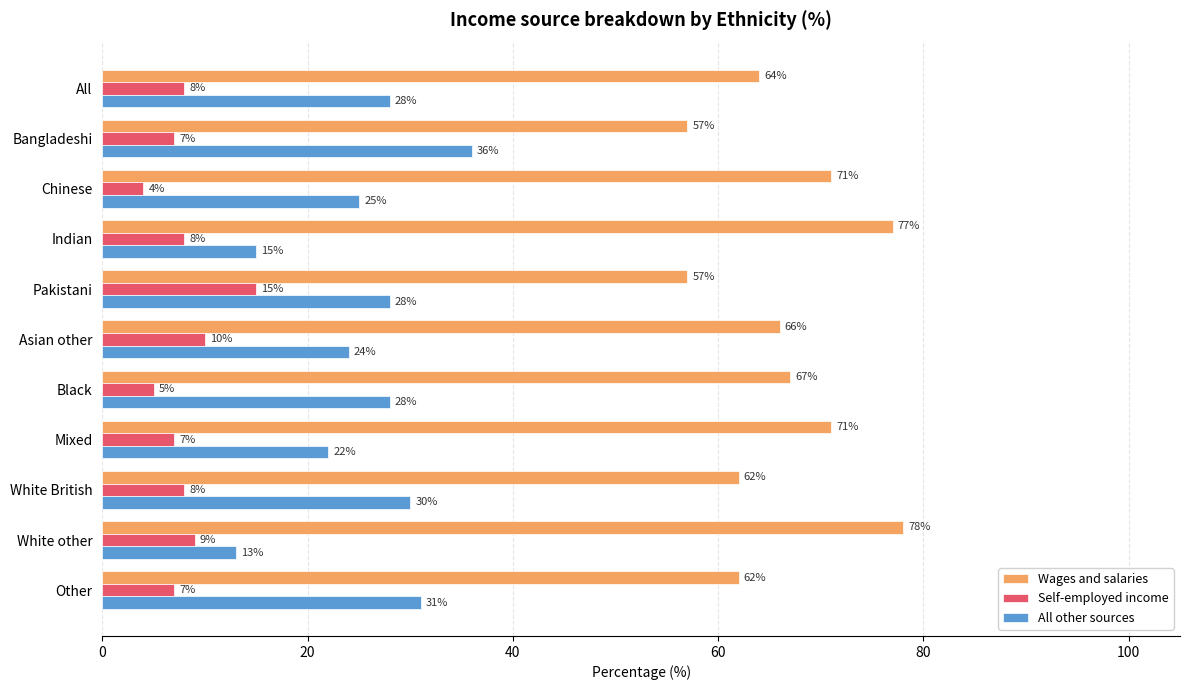

At which label is Self-employed income closest to 9?

White other